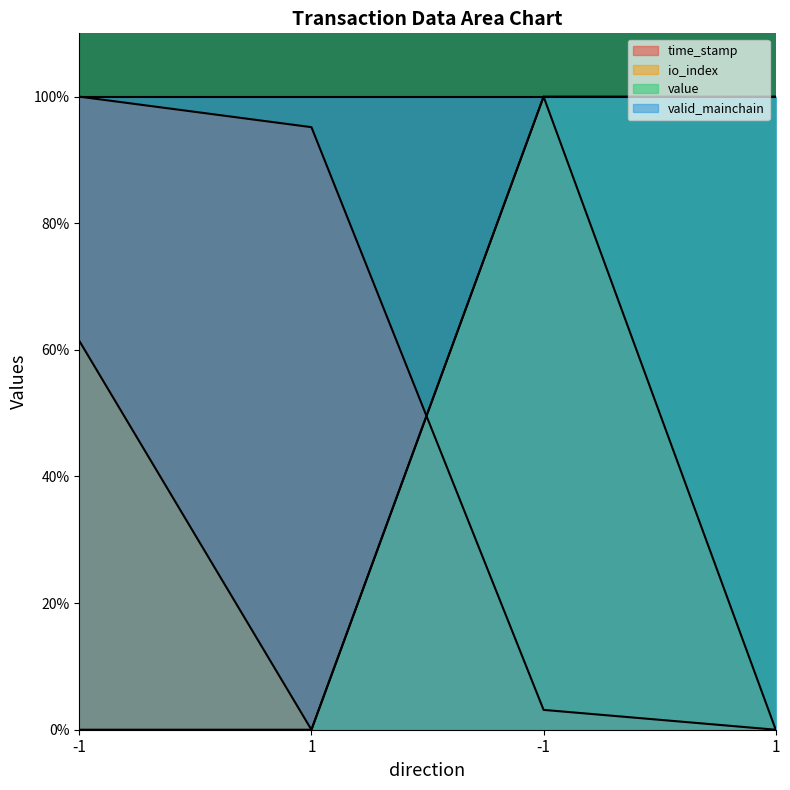

Which has a higher value, -1 or 1?

-1